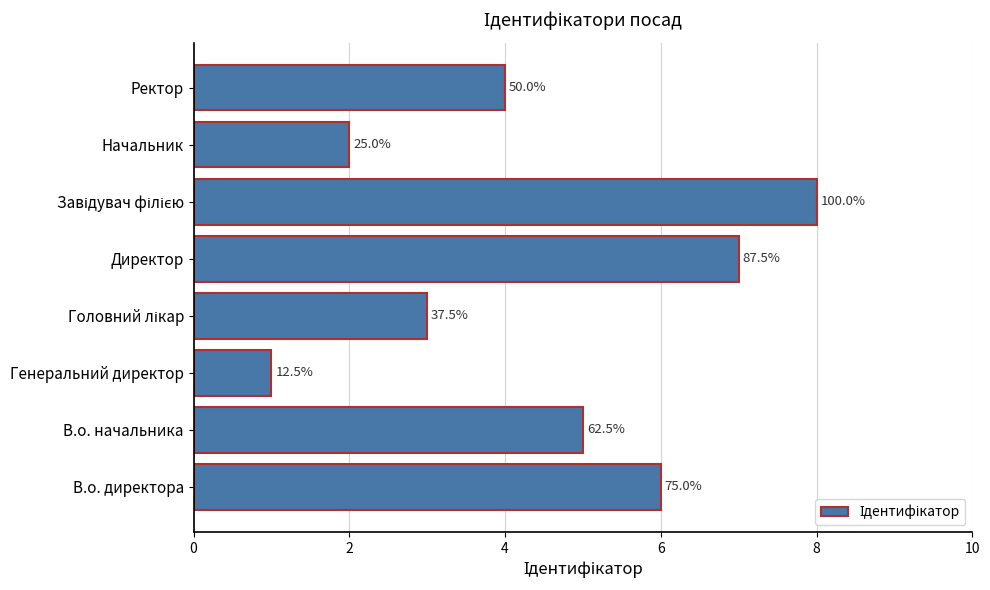

Does the chart contain any negative values?

No